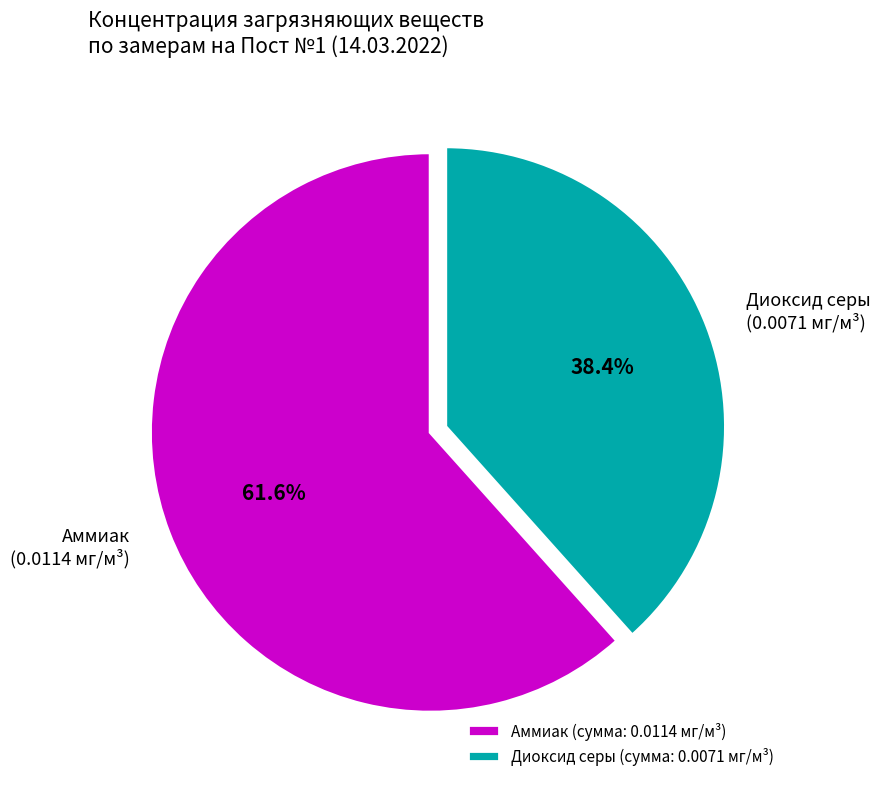

What portion of the pie excludes Диоксид серы (0.0071 мг/м³)?

61.6%